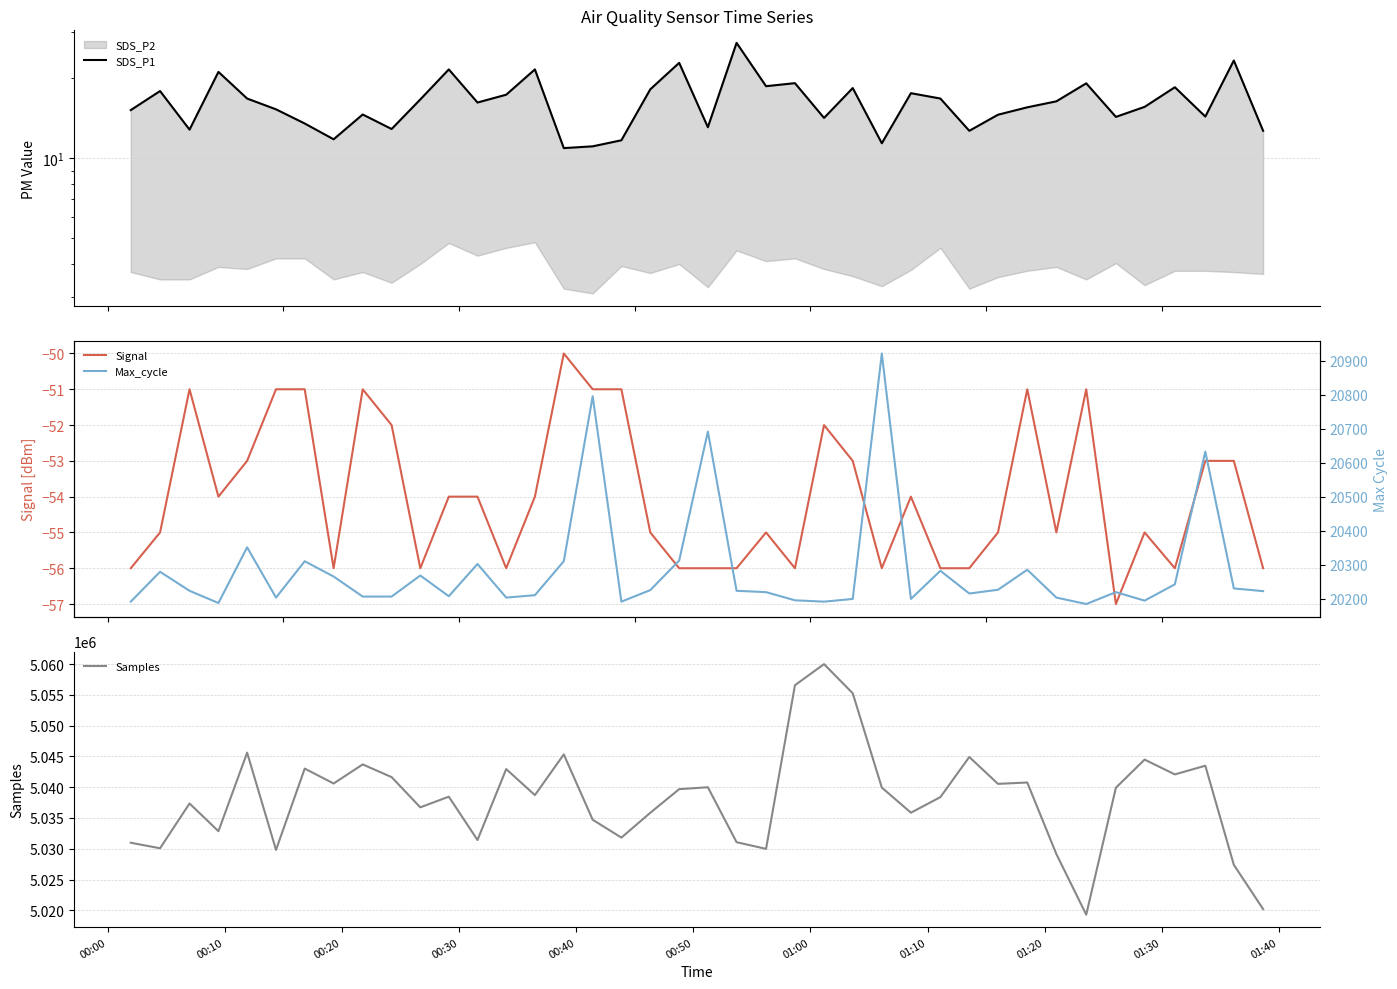

What is the maximum value for Samples?

5060005